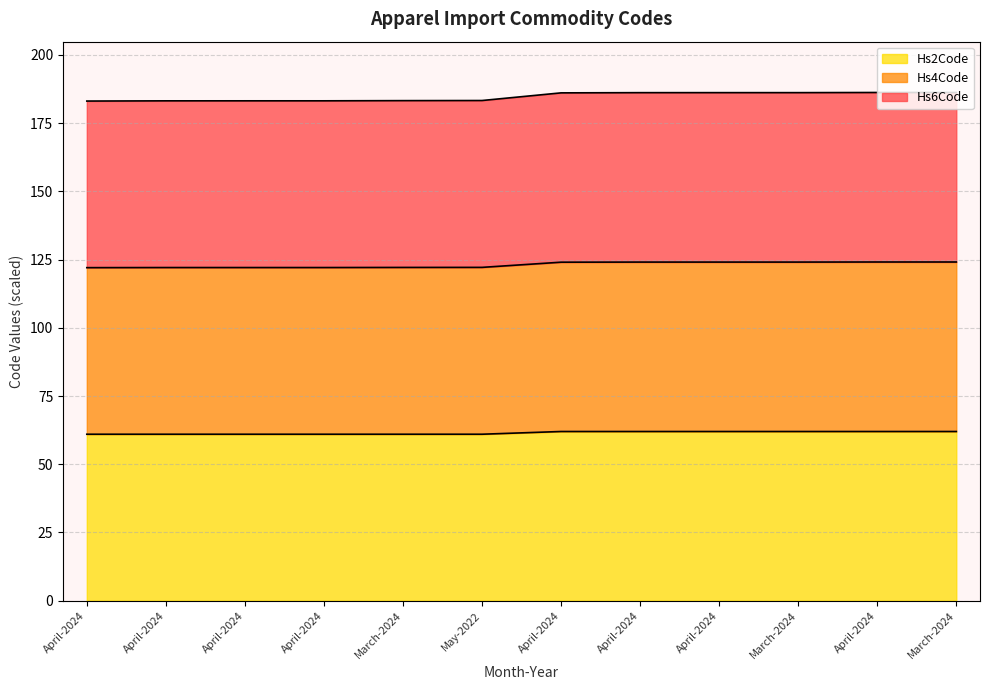

Rank the series by their maximum value, from lowest to highest.

Hs2Code, Hs4Code, Hs6Code